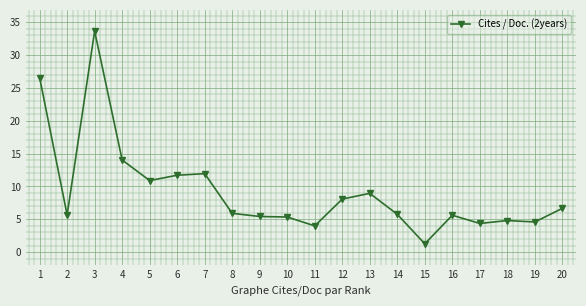

What is the value of the 2nd point from the left?

5.7